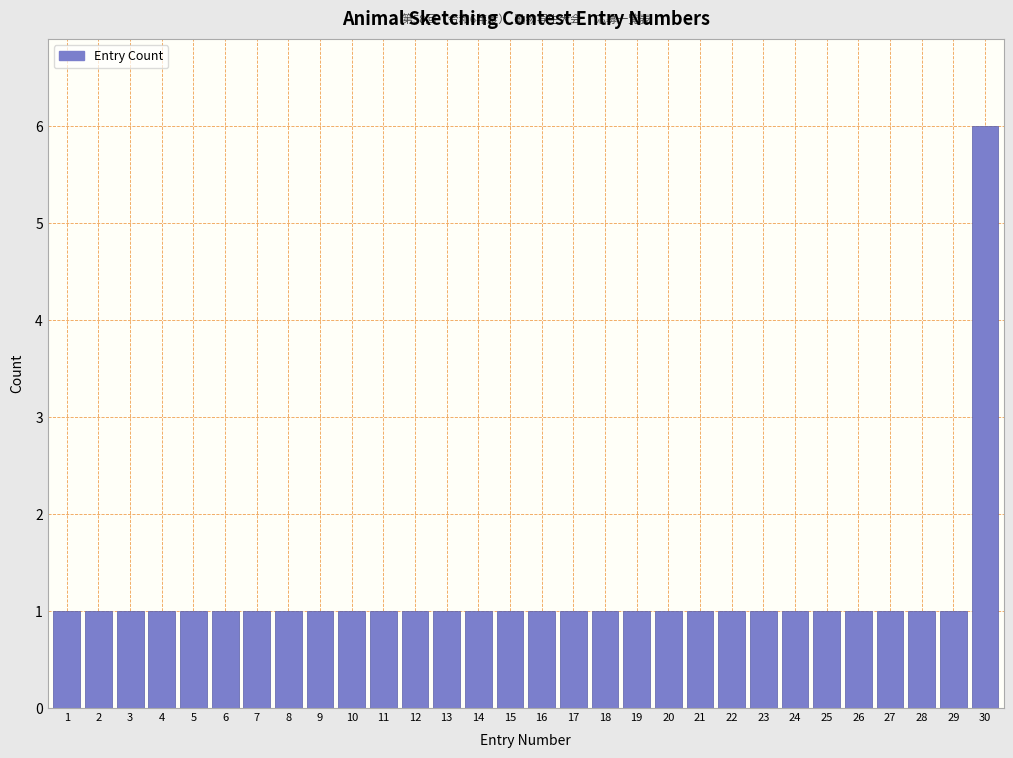

Reading left to right, what are all the values shown in this chart?

1=1	2=1	3=1	4=1	5=1	6=1	7=1	8=1	9=1	10=1	11=1	12=1	13=1	14=1	15=1	16=1	17=1	18=1	19=1	20=1	21=1	22=1	23=1	24=1	25=1	26=1	27=1	28=1	29=1	30=6